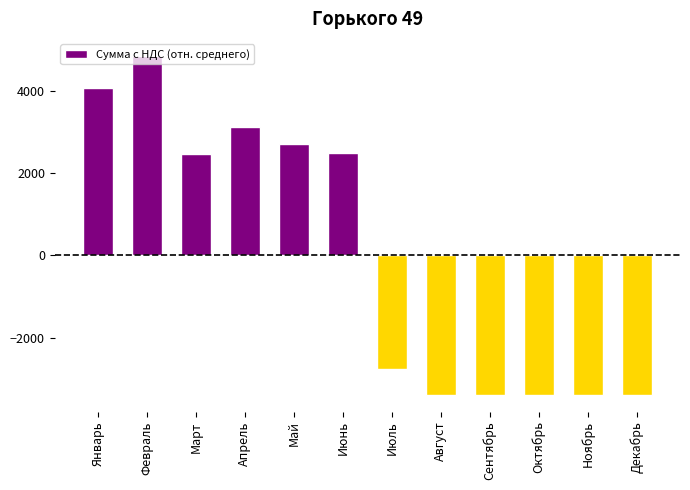

What is the difference between the maximum and minimum values?

8229.4